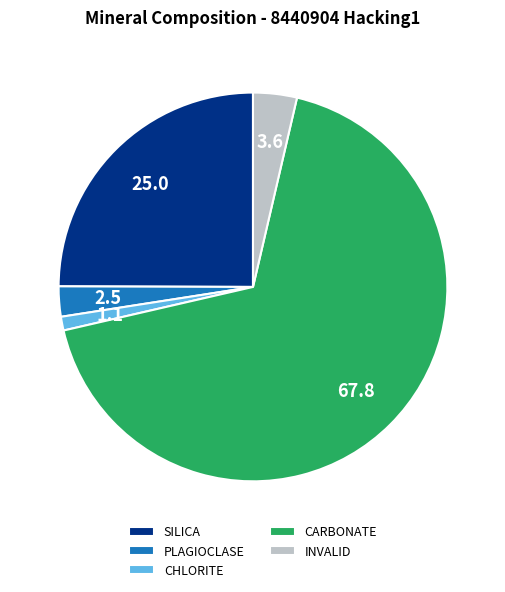

The CHLORITE slice represents 1% of the pie. True or false?

True